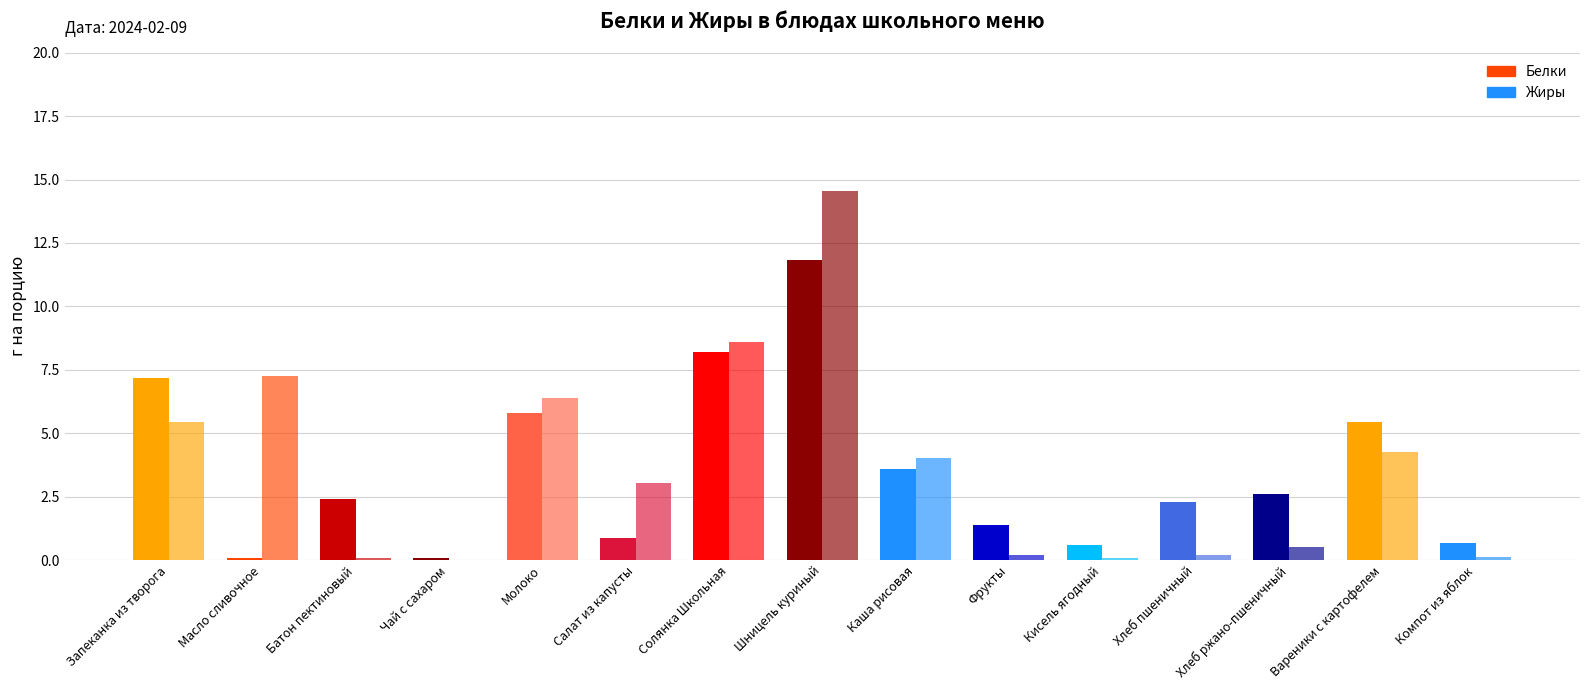

Are the bars grouped side by side (vs. stacked)?

Yes